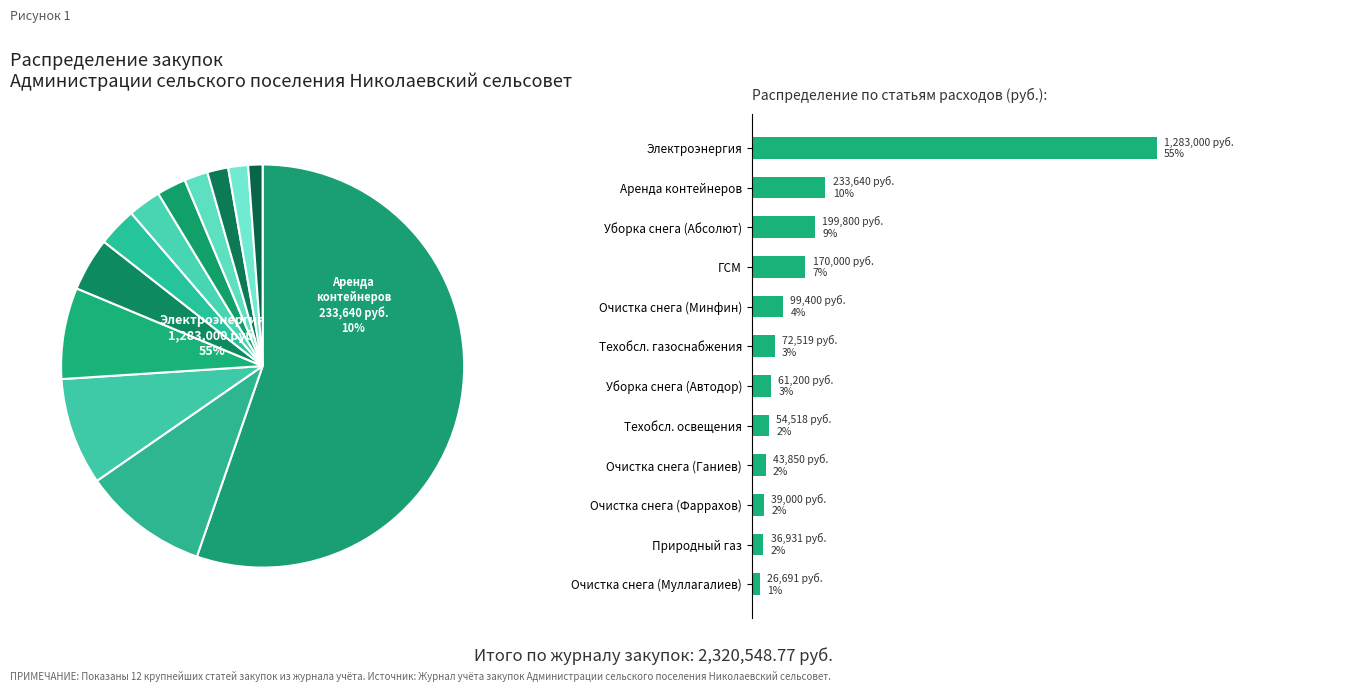

Is the sum of Уборка снега (Абсолют) and Уборка снега (Автодор) greater than half?

No